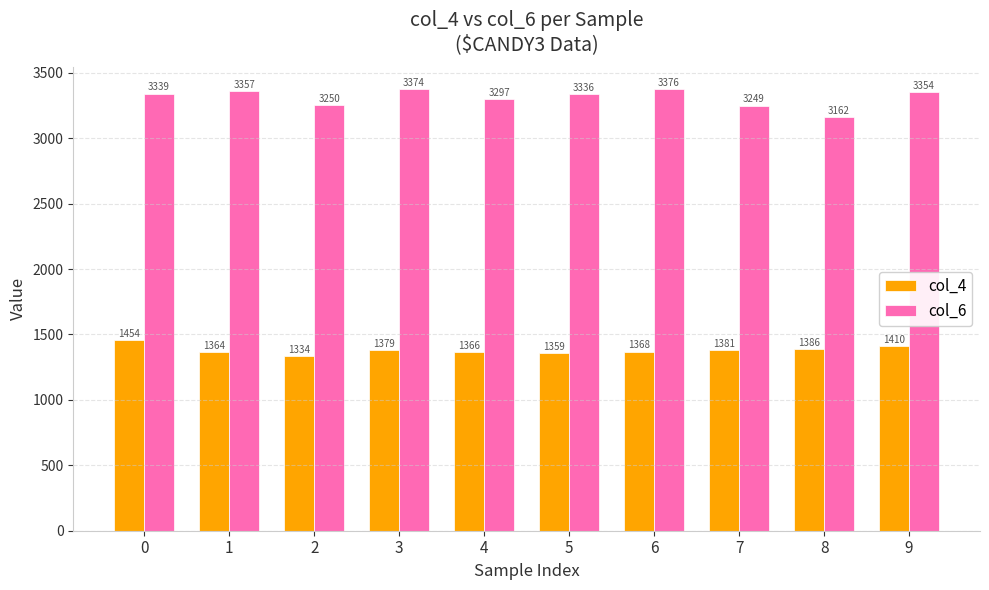

Reading left to right, list all the values displayed in this chart.

col_4: 1454	1364	1334	1379	1366	1359	1368	1381	1386	1410
col_6: 3339	3357	3250	3374	3297	3336	3376	3249	3162	3354